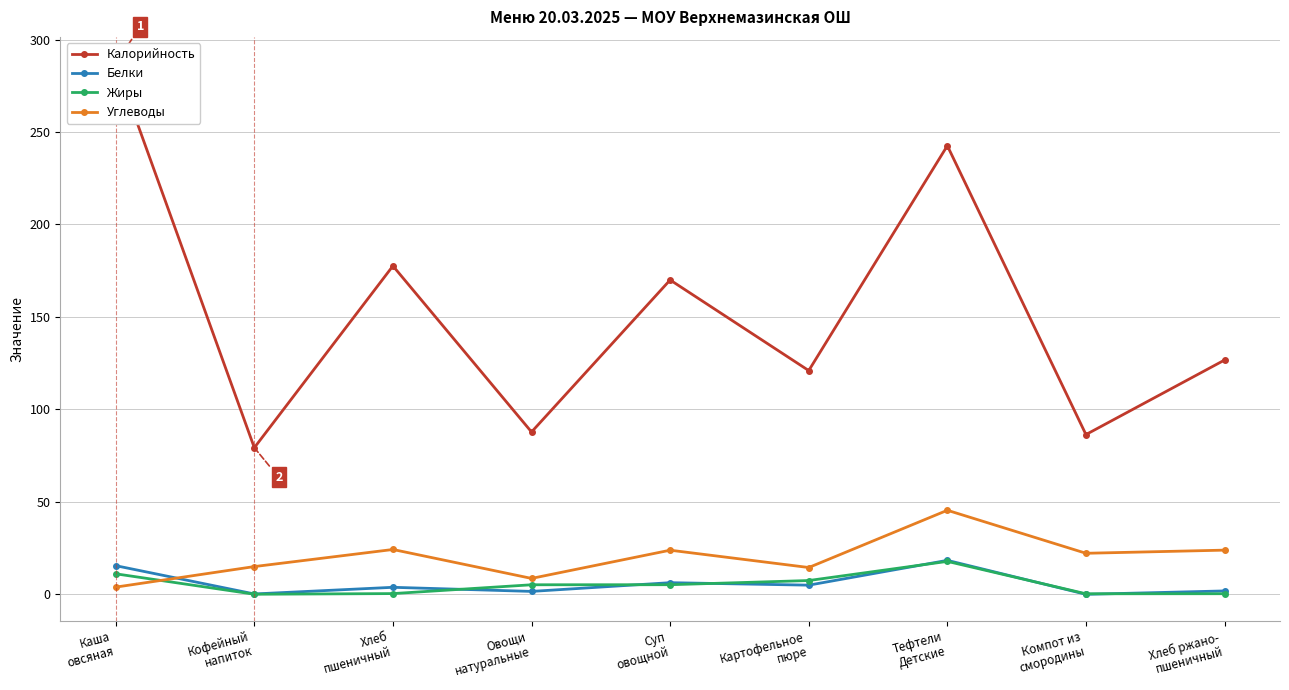

How many interior local valleys does the Белки series have?

4